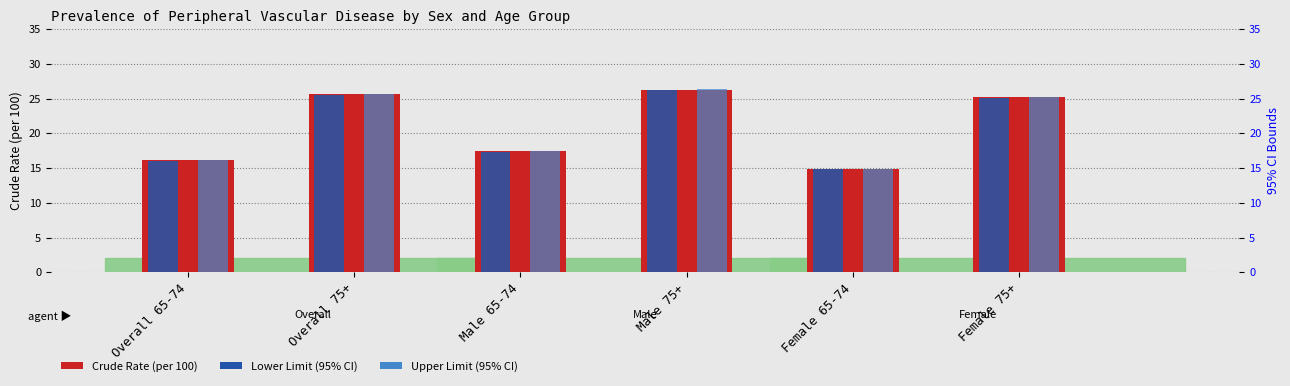

Does the chart contain stacked bars?

No